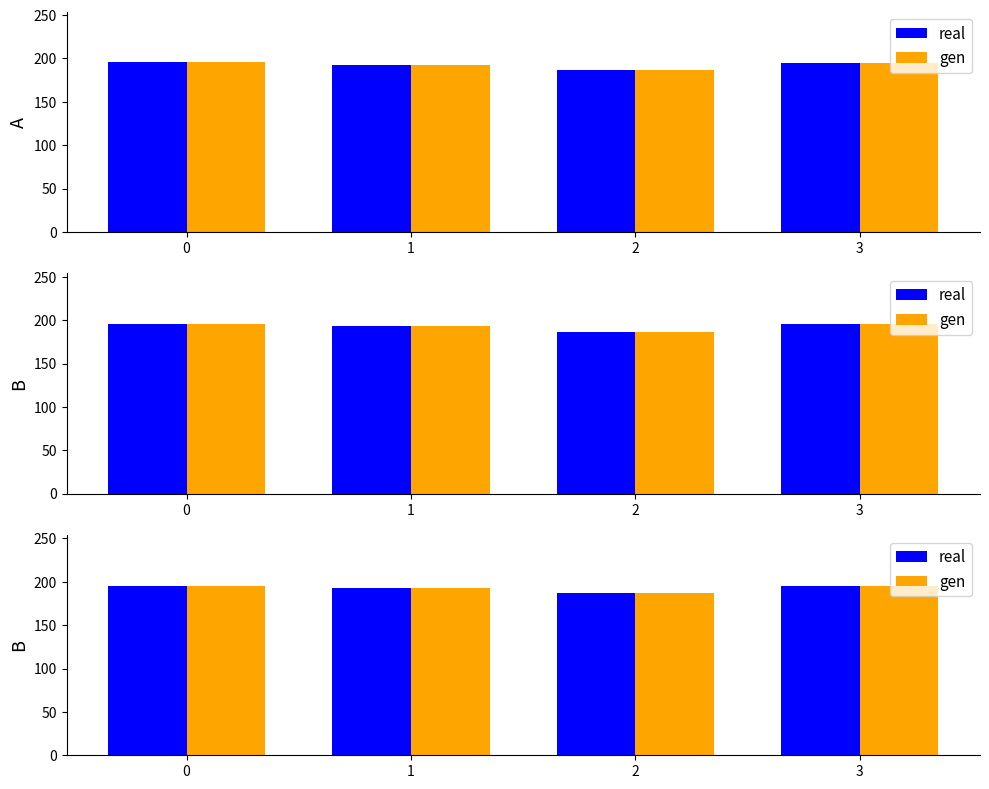

Between 0 and 3, which series saw the biggest shift?

real